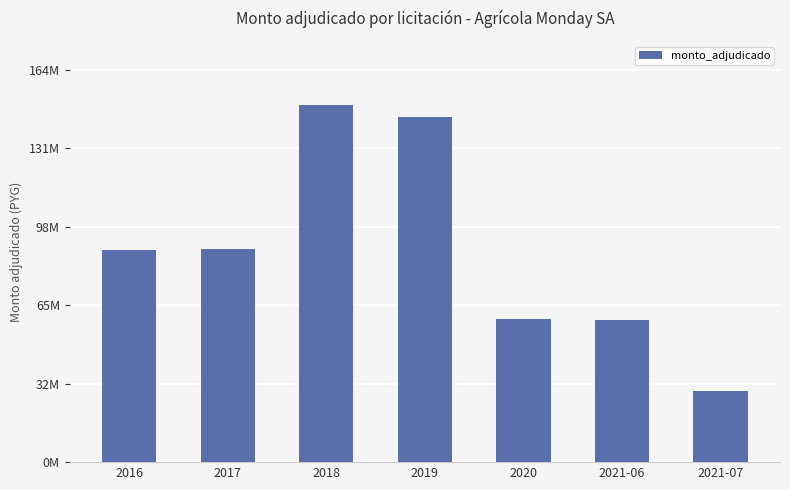

At which label is the value closest to 89928050?

2017